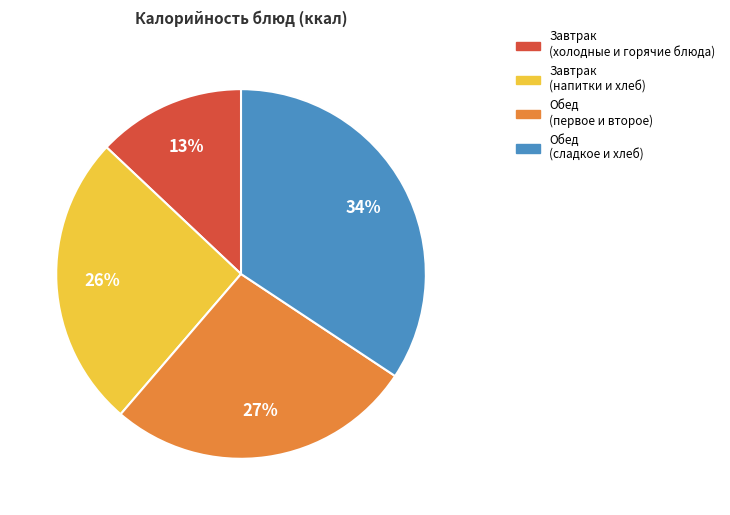

How many segments does this pie chart have?

4